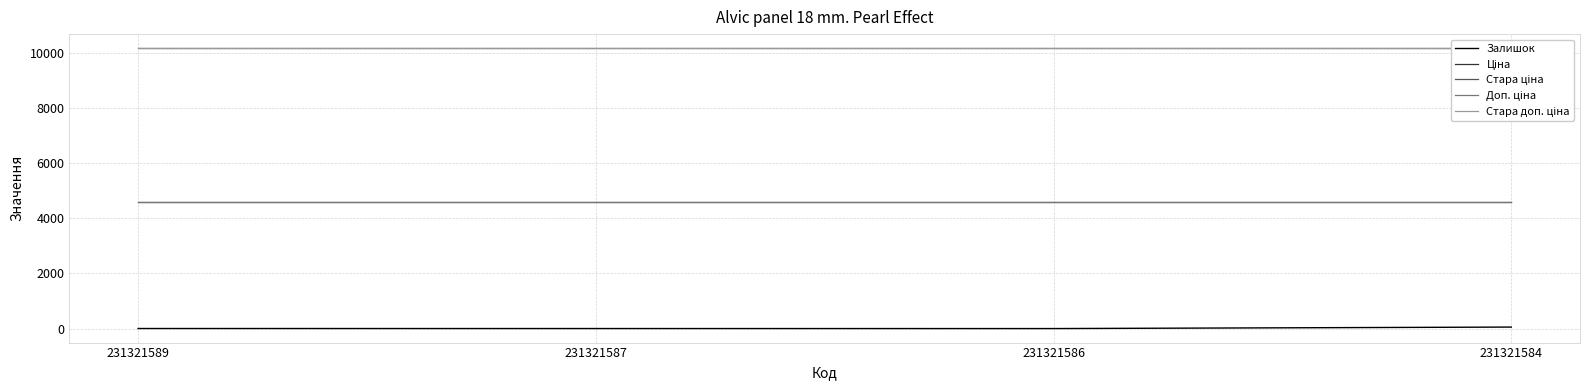

What is the highest value of the Стара доп. ціна series?

10170.1